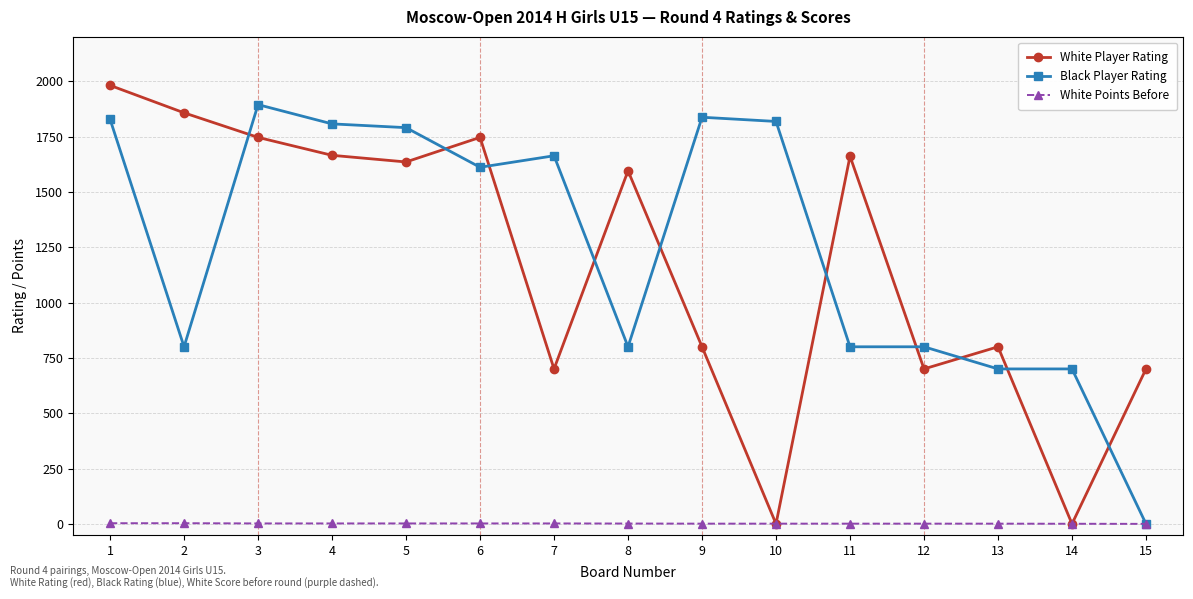

Which series has the largest range (max minus min)?

White Player Rating